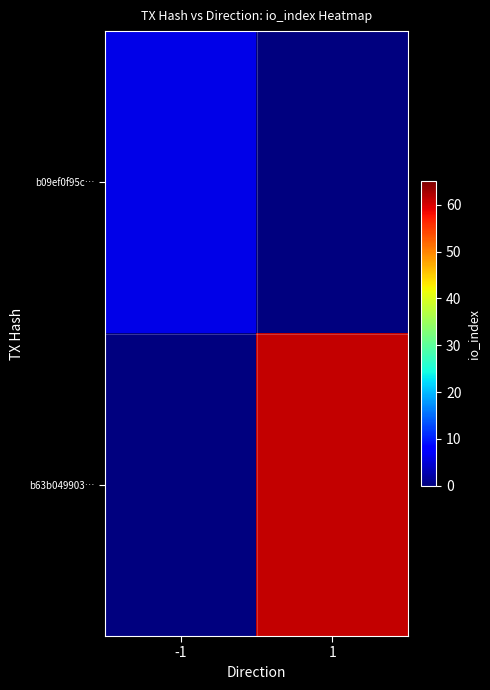

Which has a higher value, 1 or -1?

-1